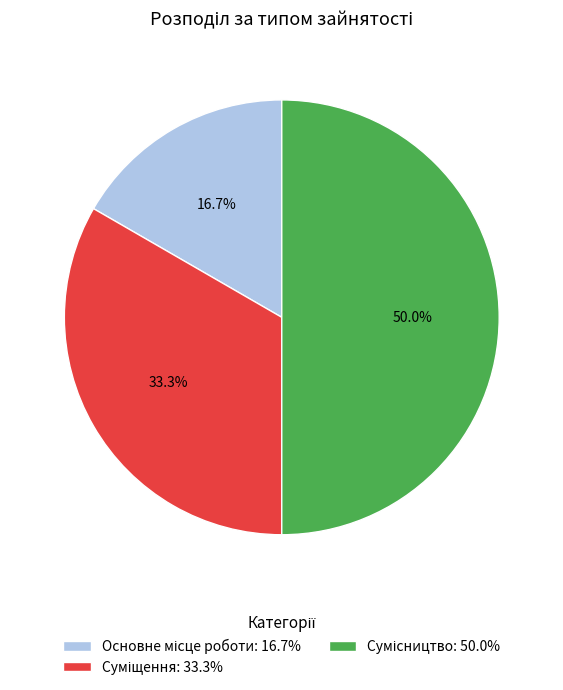

Is there any slice that represents more than half of the pie?

No